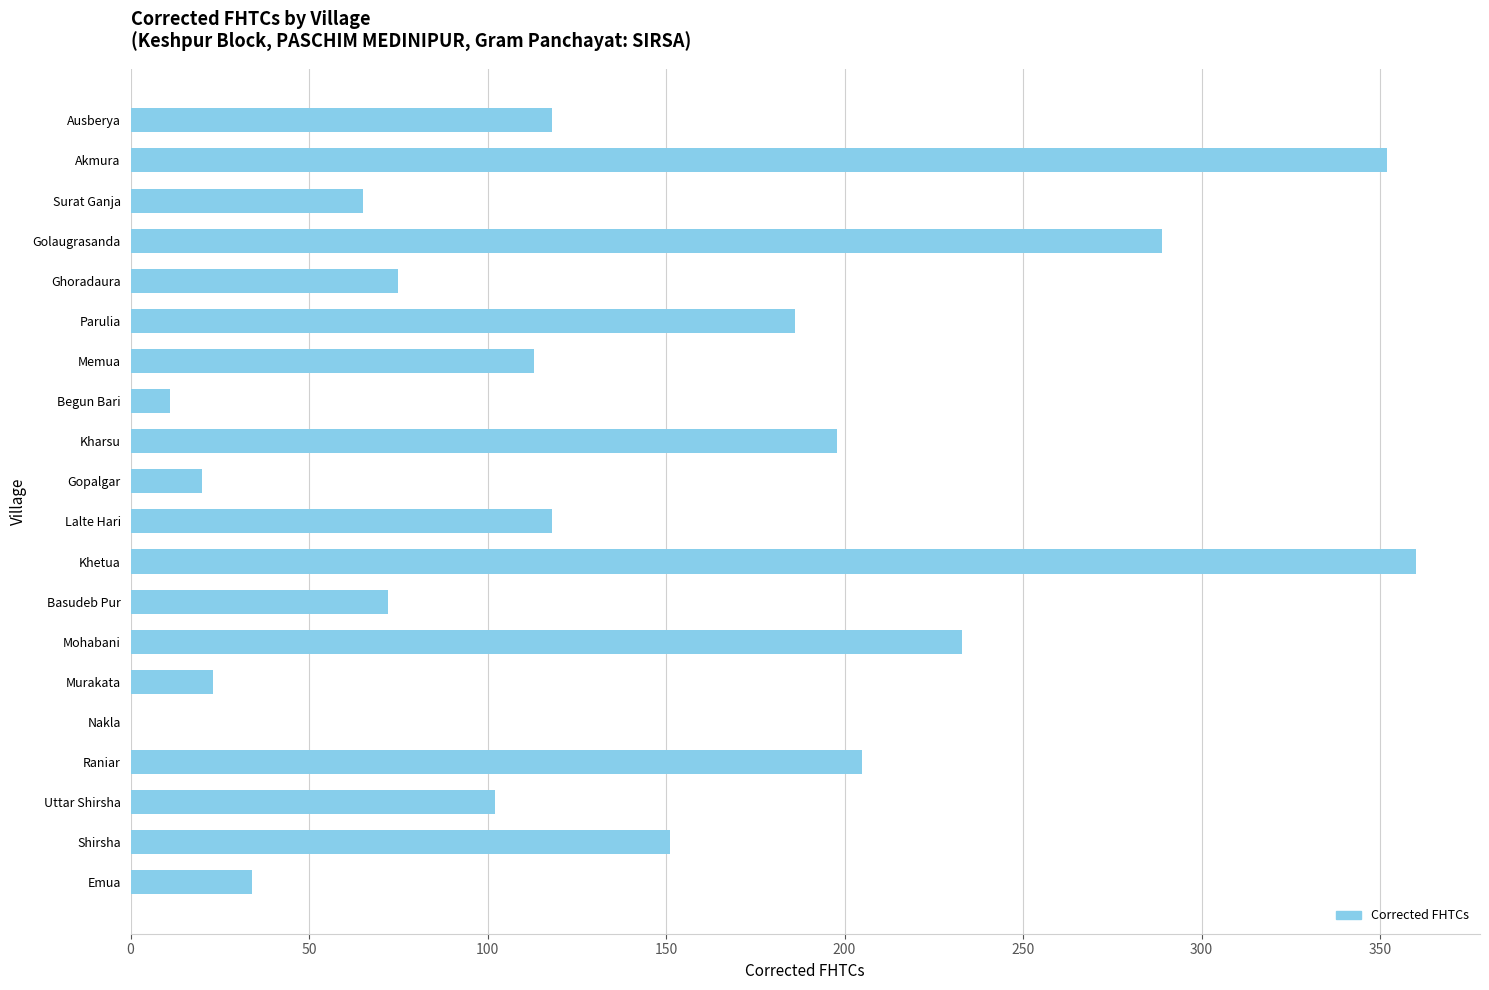

How many distinct data groups are displayed?

1